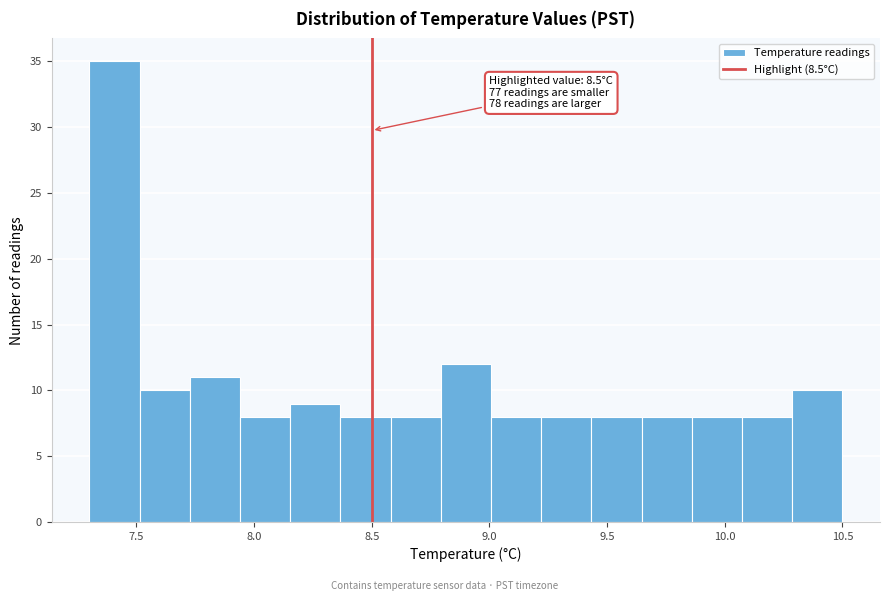

Over which range of the x-axis is the bar tallest?

7.30 to 7.50